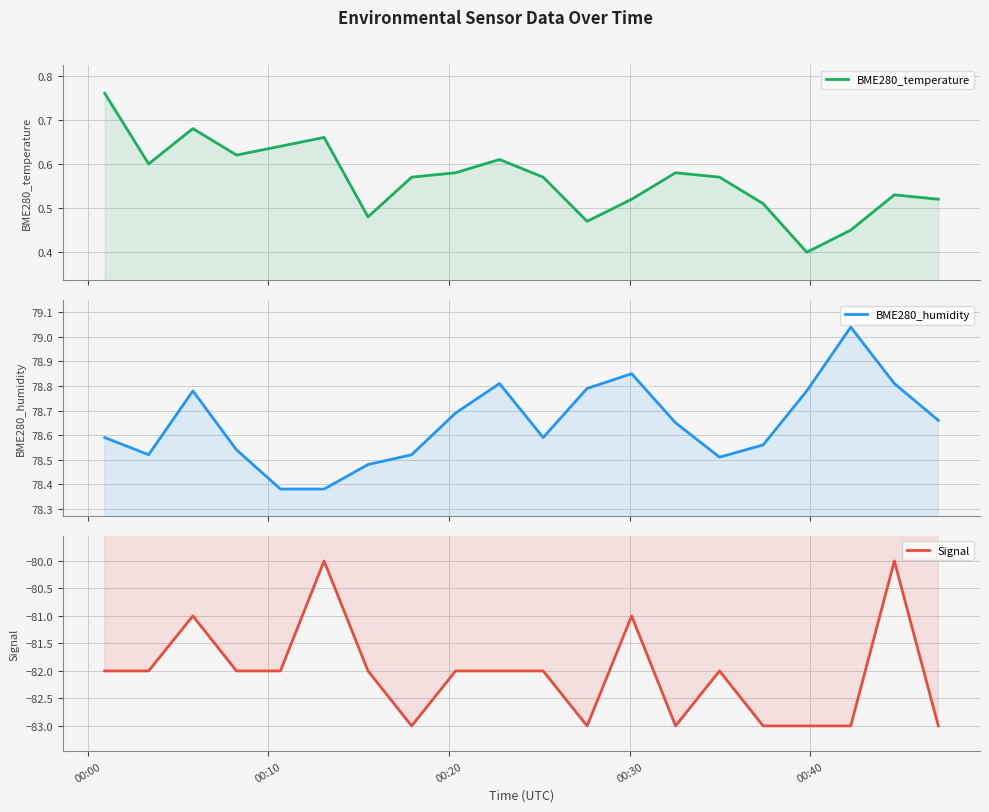

Which series has the largest total across all categories?

BME280_humidity